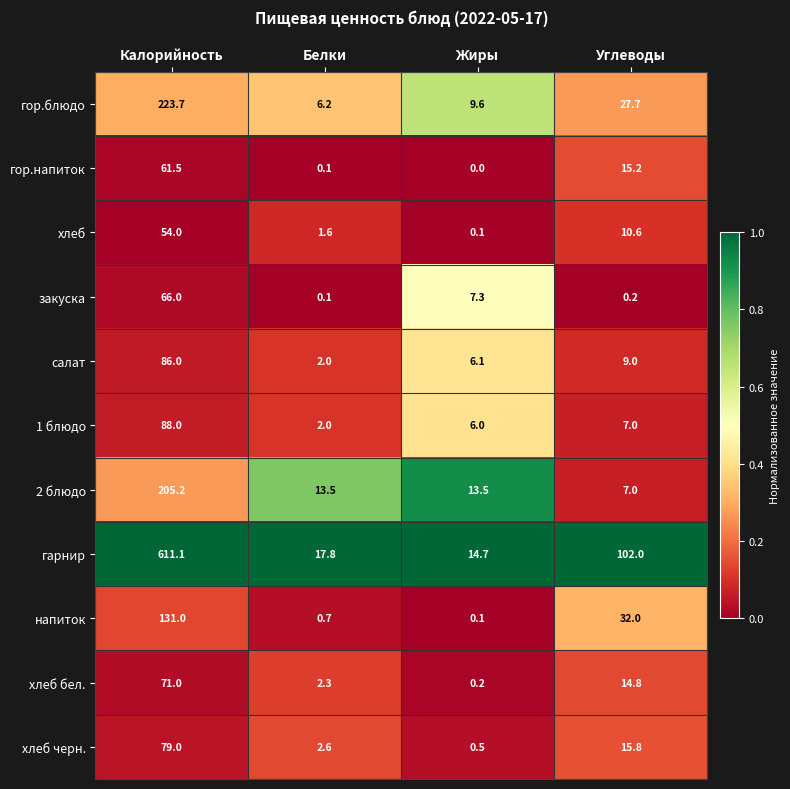

How many data points in 2 блюдо are less than 13?

1